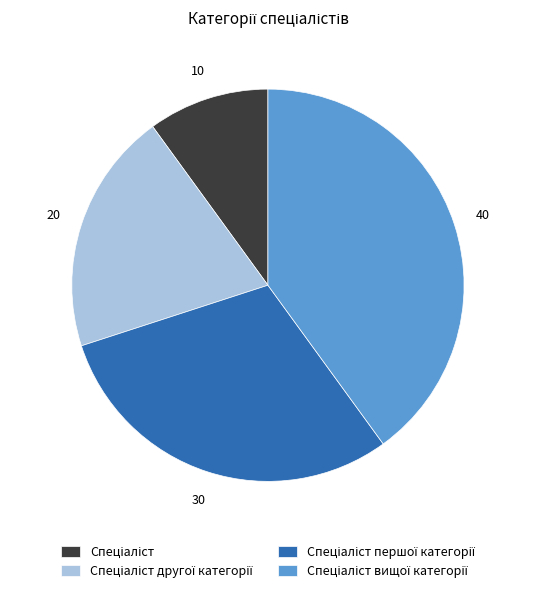

Count the number of slices in the pie.

4